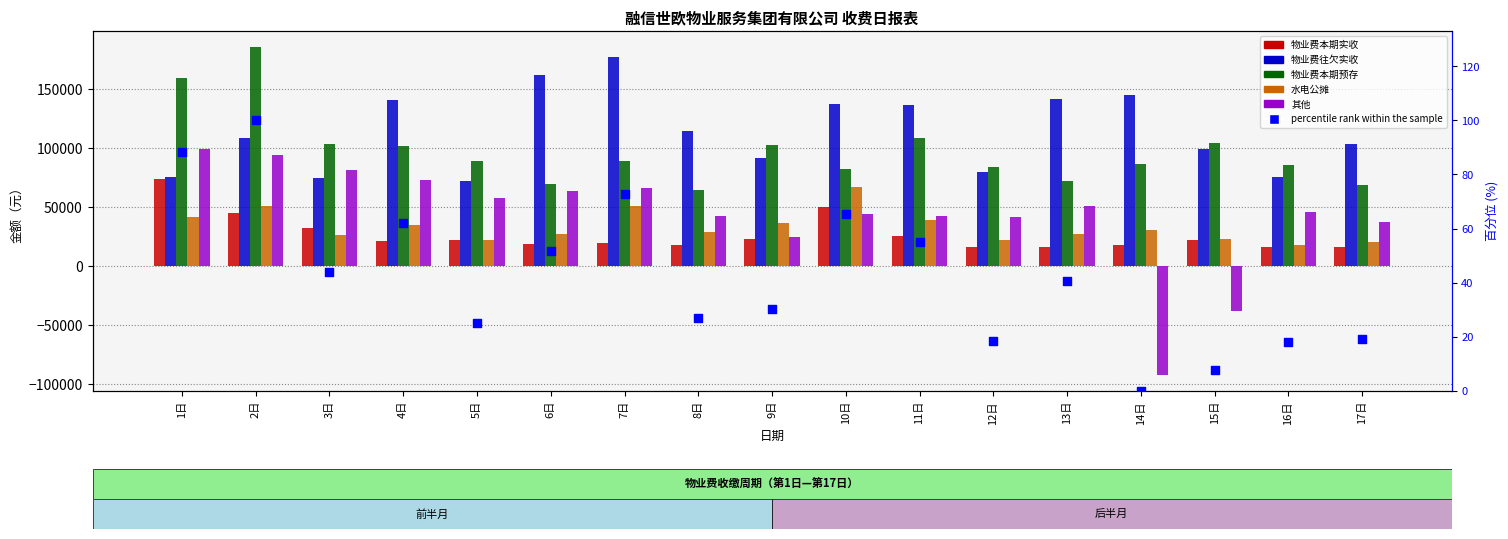

Which series has the widest spread of Y values?

其他